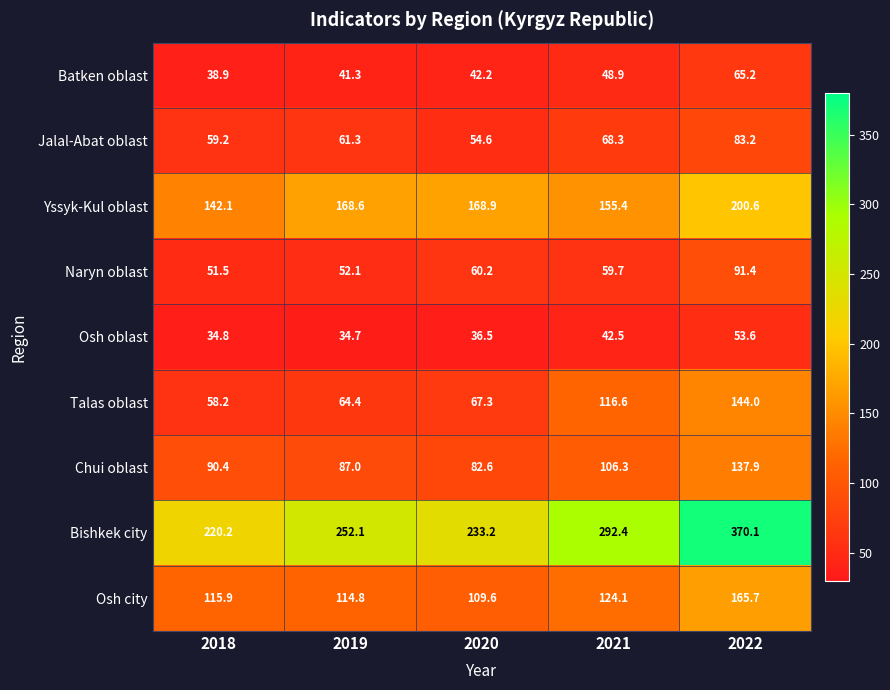

What is the maximum value shown in the chart?

370.1